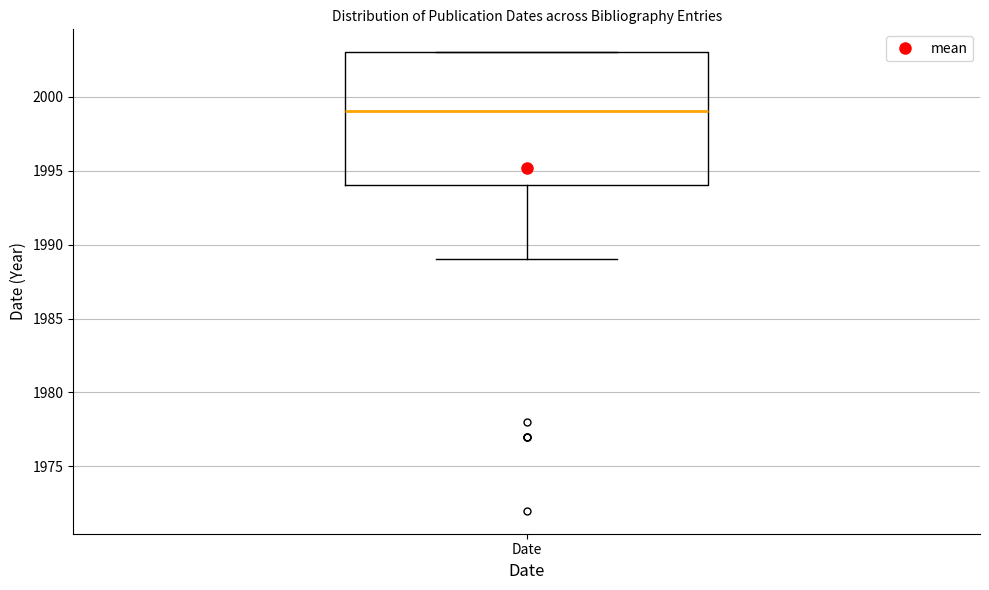

Where does the median line of the box for Date sit on the y-axis? The values are not printed on the chart, so give them approximately, as read against the axis.

1999